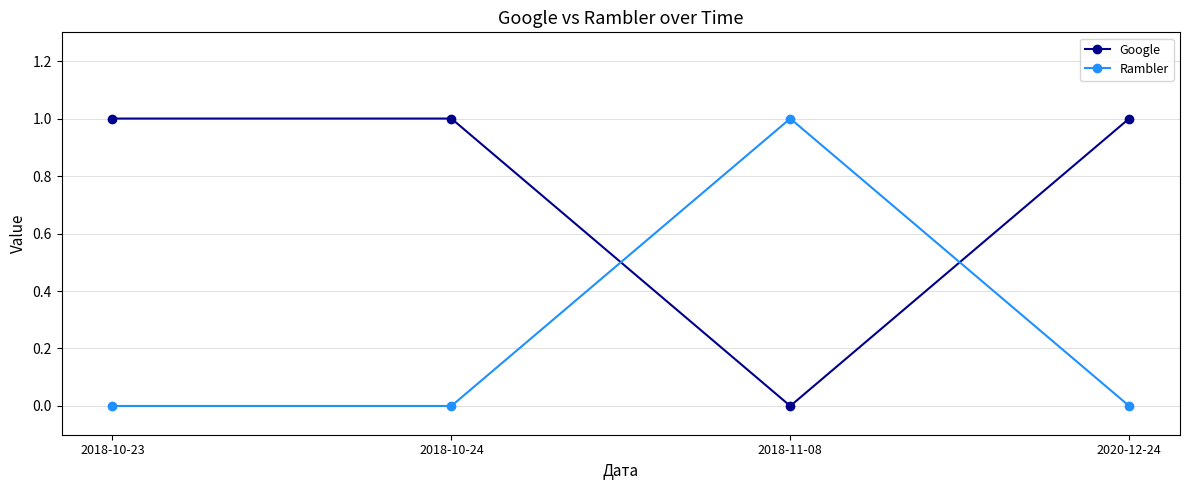

In Rambler, how many points are higher than both neighbors (excluding endpoints)?

1